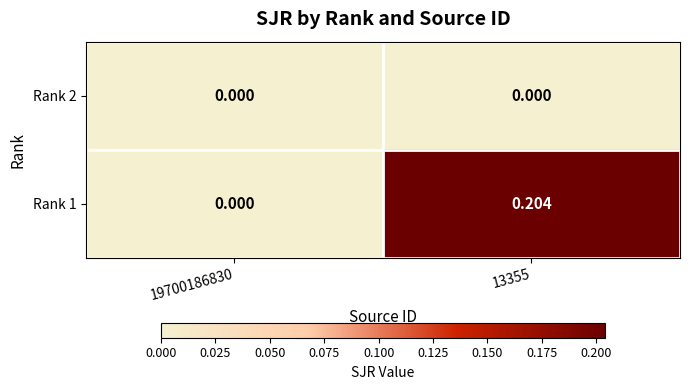

Is the value of Rank 1 at 13355 greater than the value of Rank 2 at 19700186830?

Yes